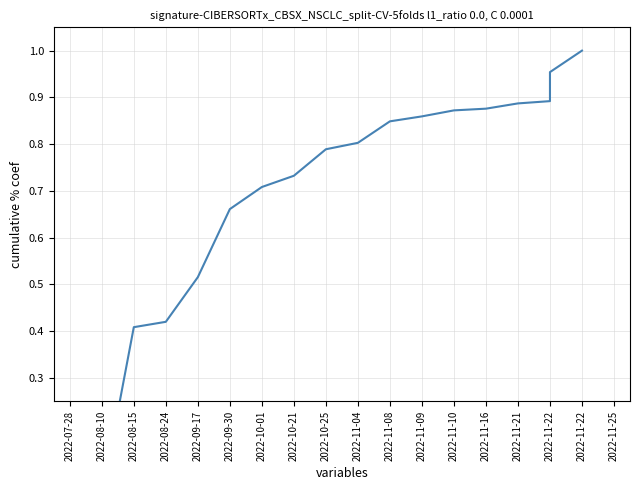

What is the difference between the values at 2022-08-24 and 2022-11-22?

0.5